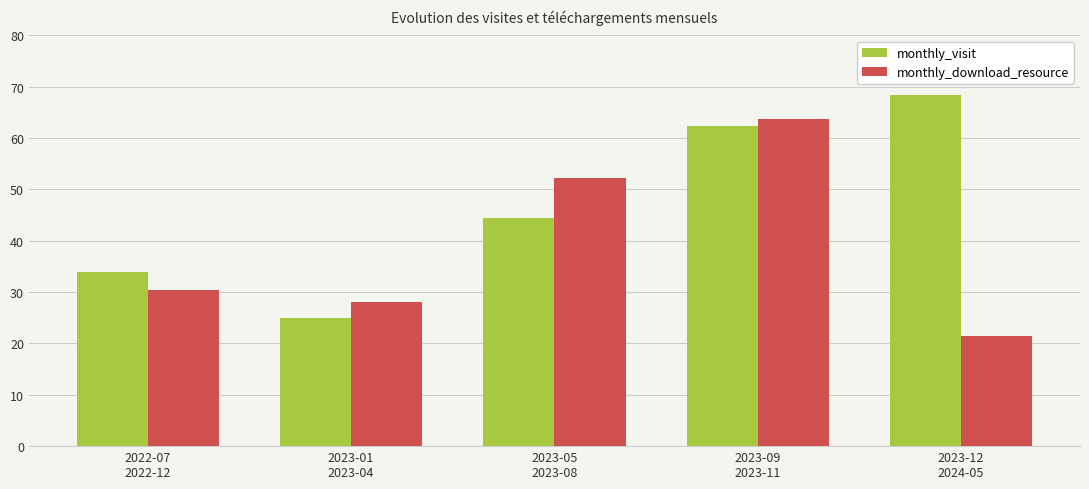

What is the average value of the monthly_download_resource series?

39.2